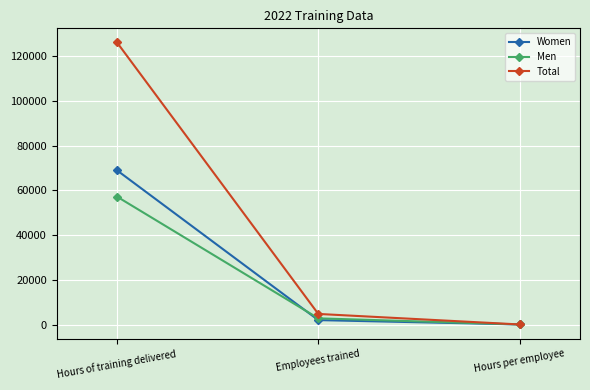

What is the value of the Men point at the 1st from the left?

57237.0